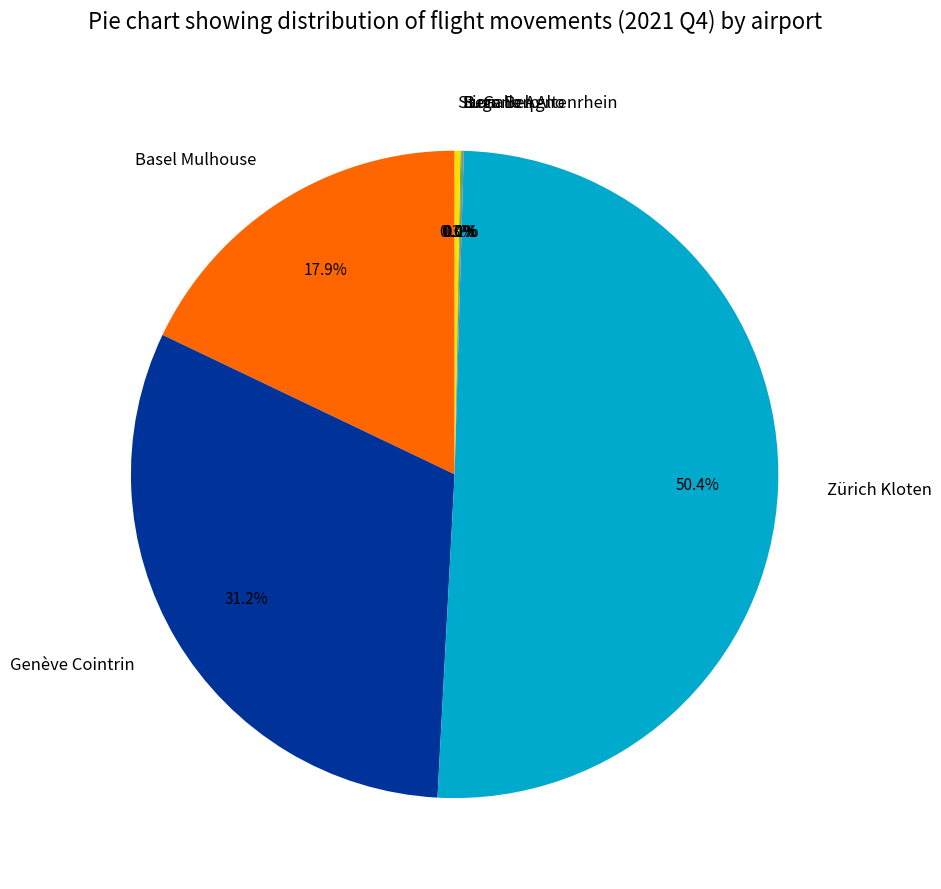

What is the largest slice in the pie chart?

Zürich Kloten